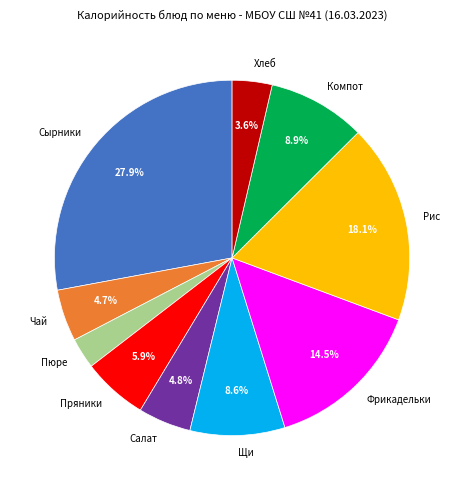

Which category has the smallest portion of the pie?

Пюре